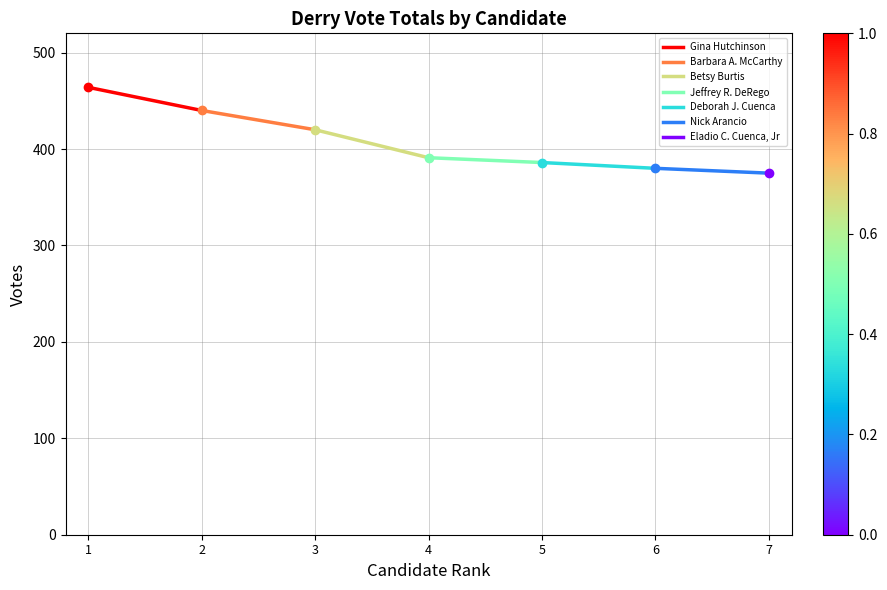

What is the difference between the maximum and minimum values?

24